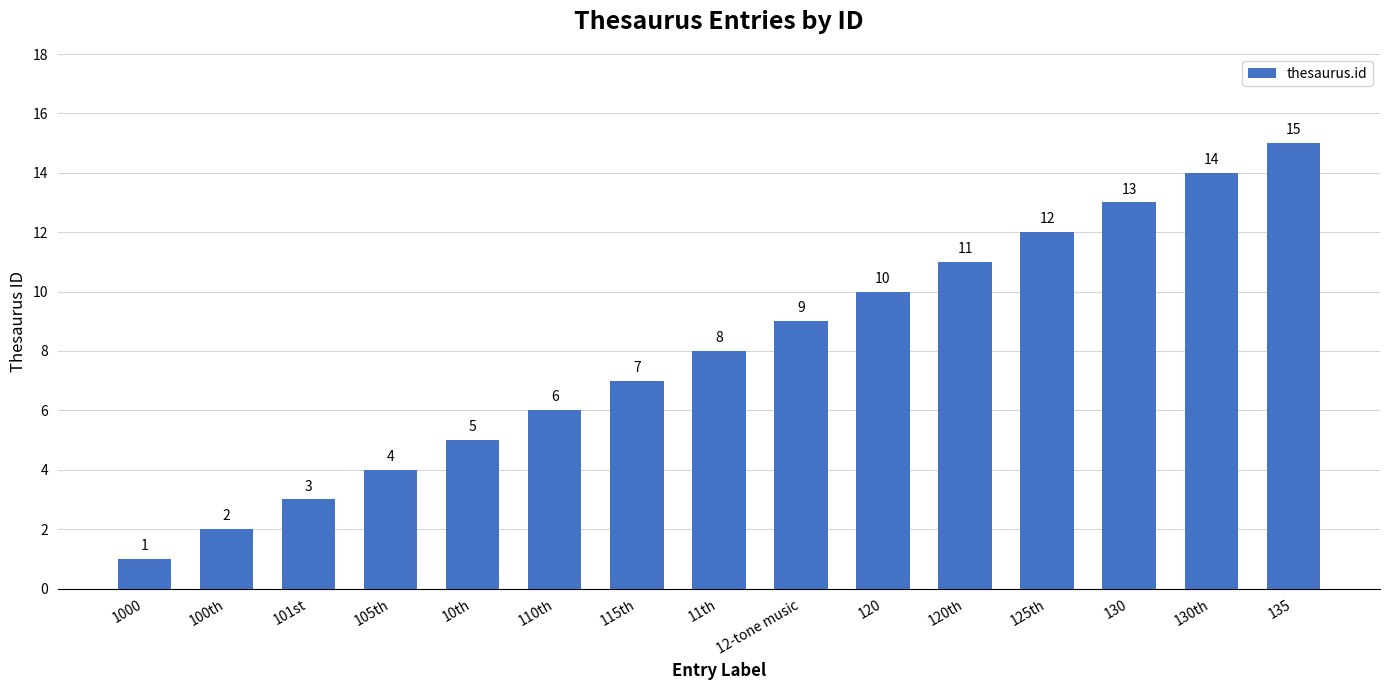

Approximately how many times larger is the value at 1000 compared to 12-tone music?

0.1